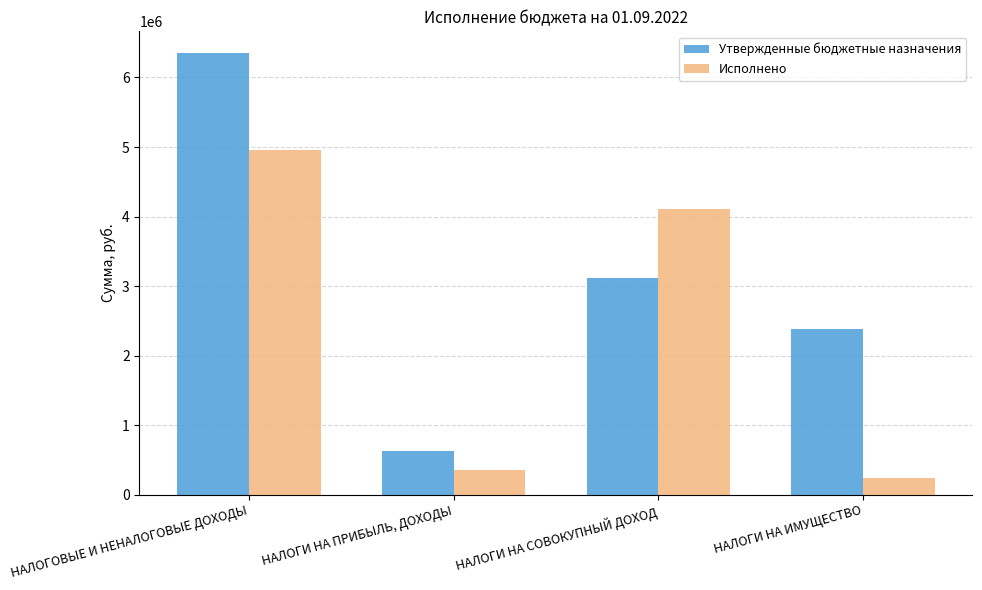

True or false: Утвержденные бюджетные назначения has a value of 3360652.8 at НАЛОГОВЫЕ И НЕНАЛОГОВЫЕ ДОХОДЫ.

False